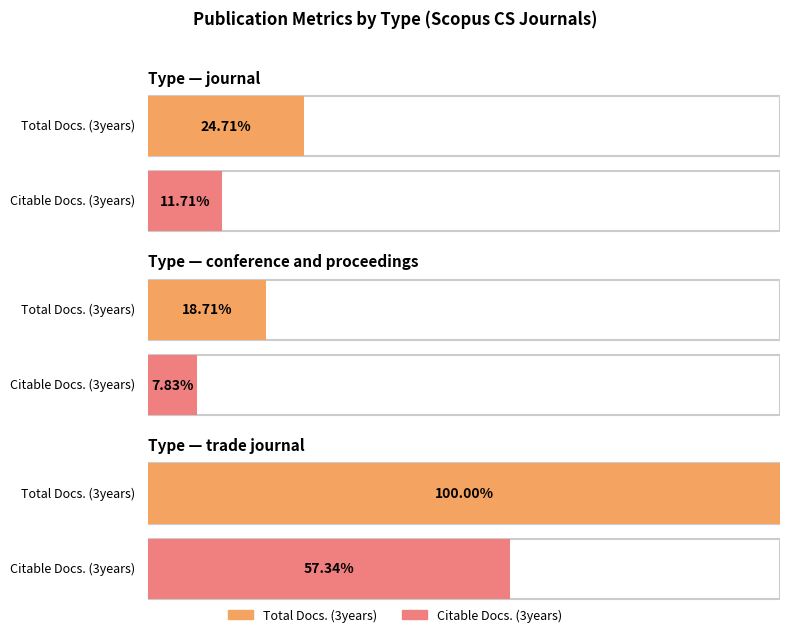

How many bars are there in total?

6